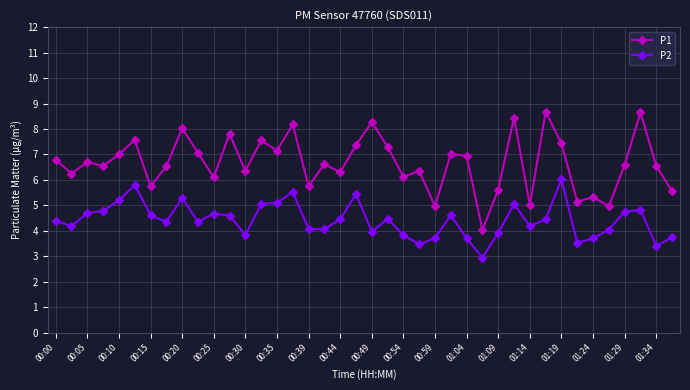

List the series in order of their peak value, highest first.

P1, P2